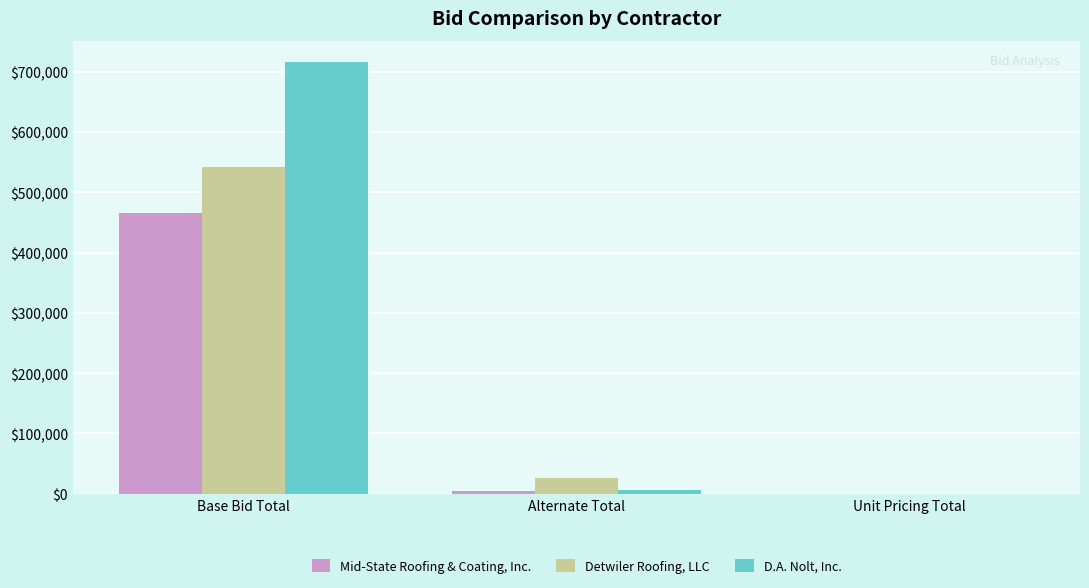

What value does the D.A. Nolt, Inc. series have at Base Bid Total?

715337.0